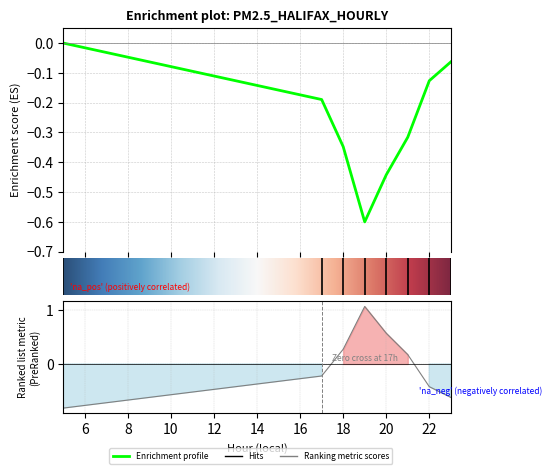

What is the difference between the second highest and minimum values?

1.4